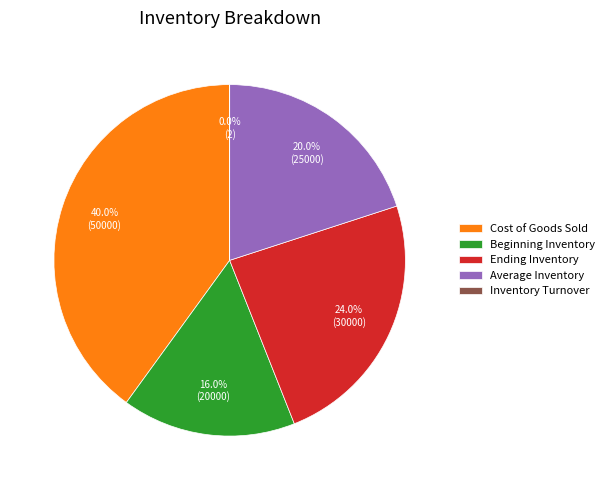

Is the sum of Beginning Inventory and Cost of Goods Sold greater than half?

Yes